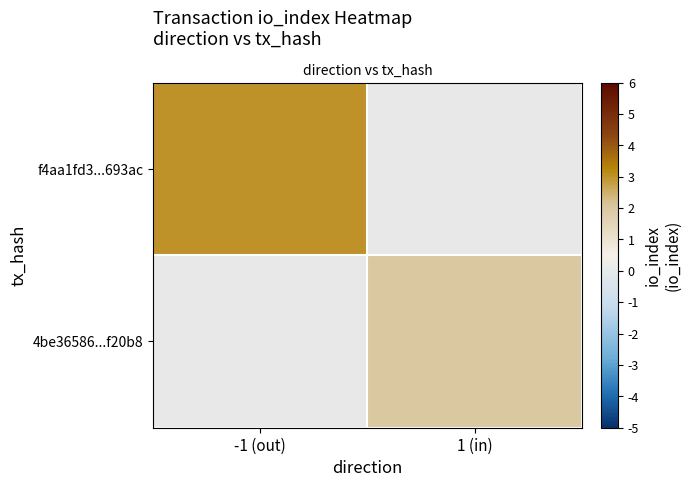

True or false: row_1 has a value of 2.0 at 1 (in).

True